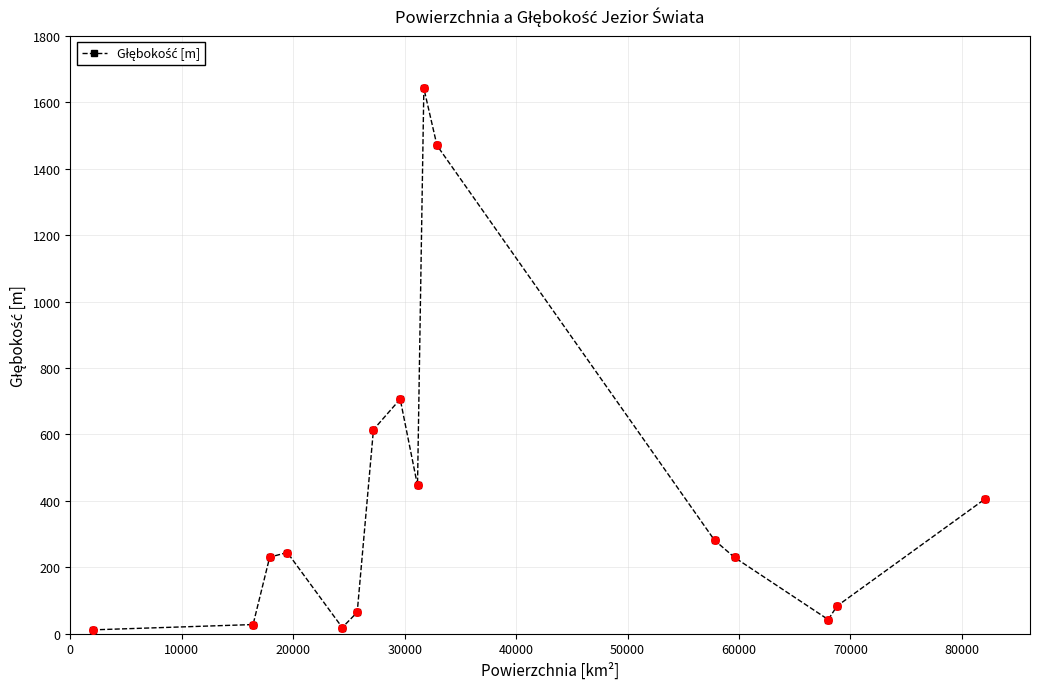

What is the difference between the maximum and second lowest values?

1624